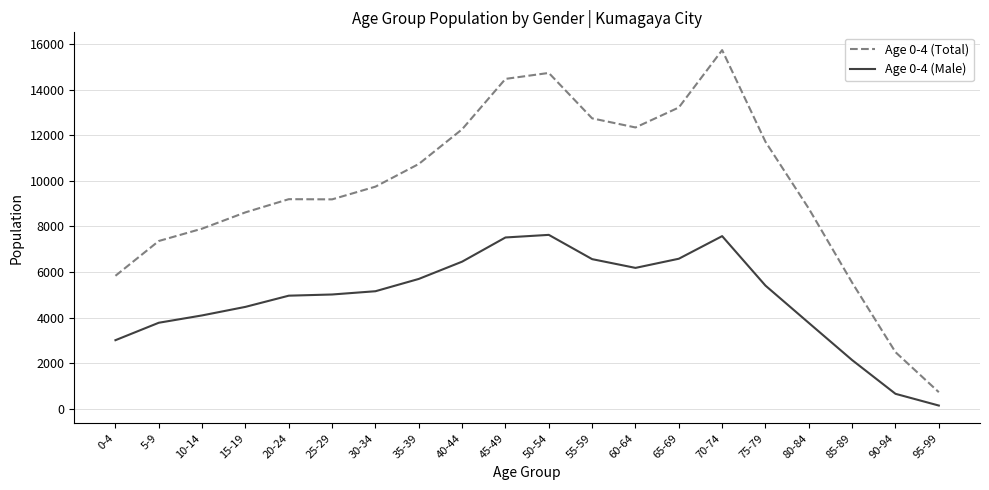

True or false: Age 0-4 (Total) has a value of 15739 at 70-74.

True